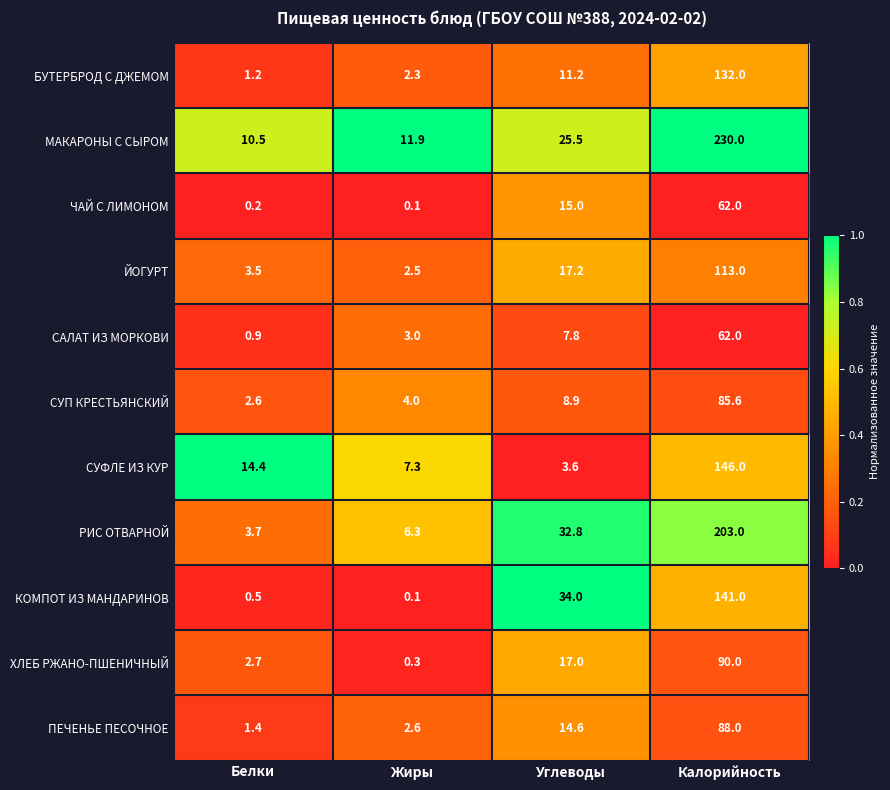

The ПЕЧЕНЬЕ ПЕСОЧНОЕ series shows 2.6 at Жиры. True or false?

True